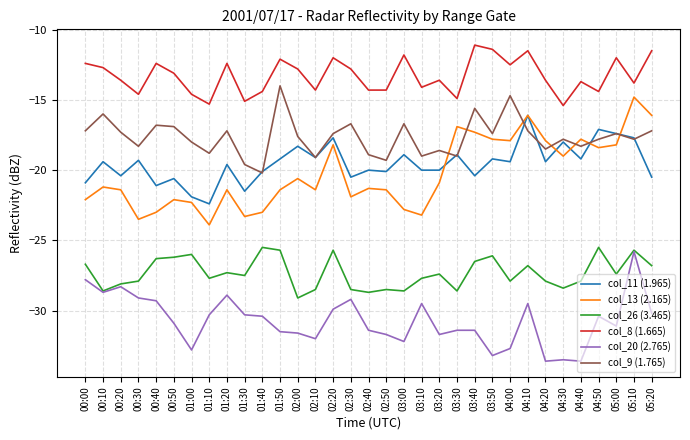

Reading right to left, extract all data points from this chart.

col_11 (1.965): 05:20=-20.5	05:10=-17.7	05:00=-17.4	04:50=-17.1	04:40=-19.2	04:30=-18.0	04:20=-19.4	04:10=-16.1	04:00=-19.4	03:50=-19.2	03:40=-20.4	03:30=-18.9	03:20=-20.0	03:10=-20.0	03:00=-18.9	02:50=-20.1	02:40=-20.0	02:30=-20.5	02:20=-17.7	02:10=-19.1	02:00=-18.3	01:50=-19.2	01:40=-20.1	01:30=-21.5	01:20=-19.6	01:10=-22.4	01:00=-21.9	00:50=-20.6	00:40=-21.1	00:30=-19.3	00:20=-20.4	00:10=-19.4	00:00=-20.9
col_13 (2.165): 05:20=-16.1	05:10=-14.8	05:00=-18.2	04:50=-18.4	04:40=-17.8	04:30=-19.0	04:20=-17.9	04:10=-16.1	04:00=-17.9	03:50=-17.8	03:40=-17.3	03:30=-16.9	03:20=-20.9	03:10=-23.2	03:00=-22.8	02:50=-21.4	02:40=-21.3	02:30=-21.9	02:20=-18.2	02:10=-21.4	02:00=-20.6	01:50=-21.4	01:40=-23.0	01:30=-23.3	01:20=-21.4	01:10=-23.9	01:00=-22.3	00:50=-22.1	00:40=-23.0	00:30=-23.5	00:20=-21.4	00:10=-21.2	00:00=-22.1
col_26 (3.465): 05:20=-26.8	05:10=-25.7	05:00=-27.4	04:50=-25.5	04:40=-27.9	04:30=-28.4	04:20=-27.9	04:10=-26.8	04:00=-27.9	03:50=-26.1	03:40=-26.5	03:30=-28.6	03:20=-27.4	03:10=-27.7	03:00=-28.6	02:50=-28.5	02:40=-28.7	02:30=-28.5	02:20=-25.7	02:10=-28.5	02:00=-29.1	01:50=-25.7	01:40=-25.5	01:30=-27.5	01:20=-27.3	01:10=-27.7	01:00=-26.0	00:50=-26.2	00:40=-26.3	00:30=-27.9	00:20=-28.1	00:10=-28.6	00:00=-26.7
col_8 (1.665): 05:20=-11.5	05:10=-13.8	05:00=-12.0	04:50=-14.4	04:40=-13.7	04:30=-15.4	04:20=-13.6	04:10=-11.5	04:00=-12.5	03:50=-11.4	03:40=-11.1	03:30=-14.9	03:20=-13.6	03:10=-14.1	03:00=-11.8	02:50=-14.3	02:40=-14.3	02:30=-12.8	02:20=-12.0	02:10=-14.3	02:00=-12.8	01:50=-12.1	01:40=-14.4	01:30=-15.1	01:20=-12.4	01:10=-15.3	01:00=-14.6	00:50=-13.1	00:40=-12.4	00:30=-14.6	00:20=-13.6	00:10=-12.7	00:00=-12.4
col_20 (2.765): 05:20=-30.2	05:10=-25.8	05:00=-31.1	04:50=-30.4	04:40=-33.6	04:30=-33.5	04:20=-33.6	04:10=-29.5	04:00=-32.7	03:50=-33.2	03:40=-31.4	03:30=-31.4	03:20=-31.7	03:10=-29.5	03:00=-32.2	02:50=-31.7	02:40=-31.4	02:30=-29.2	02:20=-29.9	02:10=-32.0	02:00=-31.6	01:50=-31.5	01:40=-30.4	01:30=-30.3	01:20=-28.9	01:10=-30.3	01:00=-32.8	00:50=-30.9	00:40=-29.3	00:30=-29.1	00:20=-28.3	00:10=-28.7	00:00=-27.8
col_9 (1.765): 05:20=-17.2	05:10=-17.8	05:00=-17.4	04:50=-17.8	04:40=-18.3	04:30=-17.8	04:20=-18.5	04:10=-17.2	04:00=-14.7	03:50=-17.4	03:40=-15.6	03:30=-19.0	03:20=-18.6	03:10=-19.0	03:00=-16.7	02:50=-19.3	02:40=-18.9	02:30=-16.7	02:20=-17.4	02:10=-19.1	02:00=-17.6	01:50=-14.0	01:40=-20.2	01:30=-19.6	01:20=-17.2	01:10=-18.8	01:00=-18.0	00:50=-16.9	00:40=-16.8	00:30=-18.3	00:20=-17.3	00:10=-16.0	00:00=-17.2